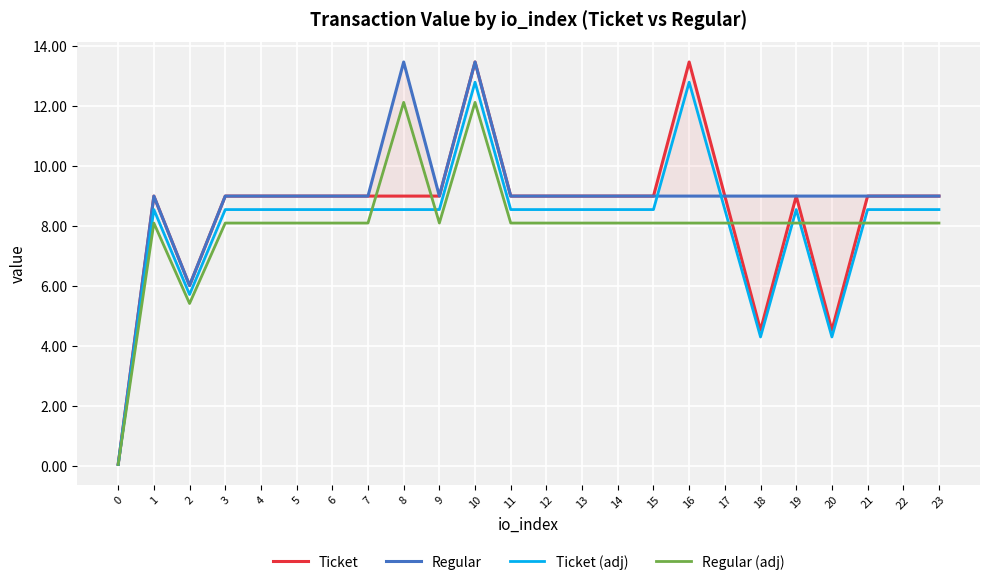

Where is the first local maximum for Regular (adj)?

1